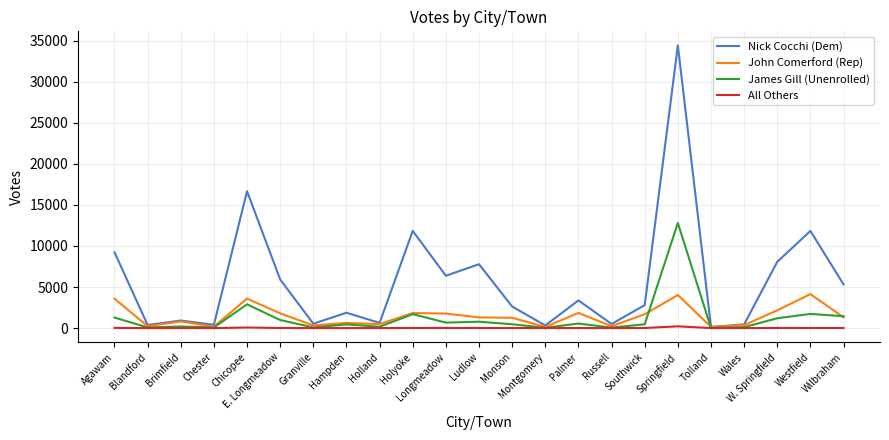

Which series has the largest total across all categories?

Nick Cocchi (Dem)